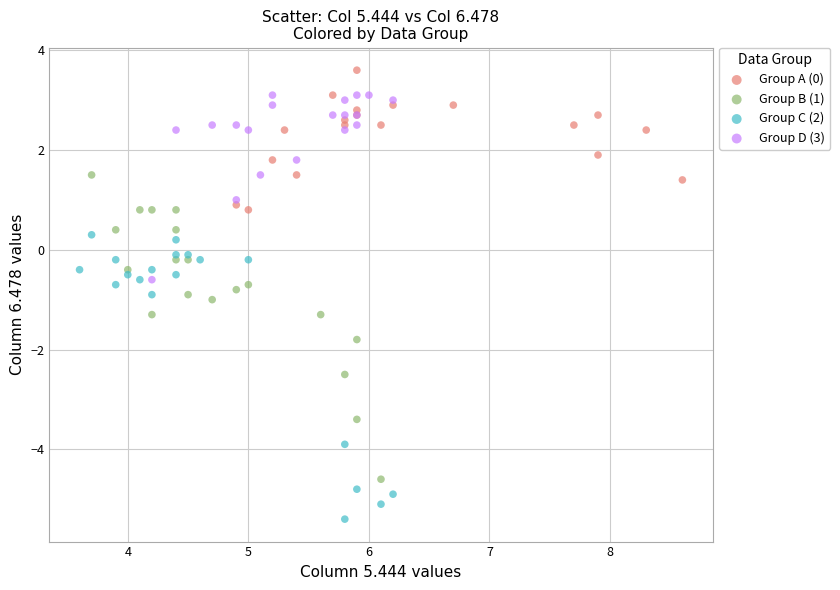

Which series has the widest spread of Y values?

Group B (1)